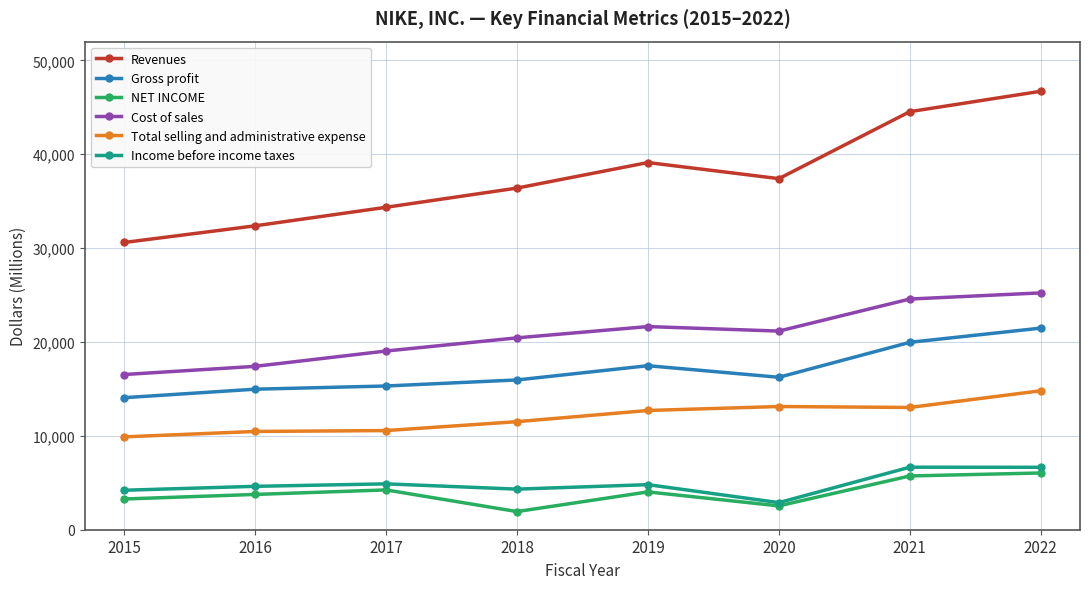

Which series has the largest total across all categories?

Revenues